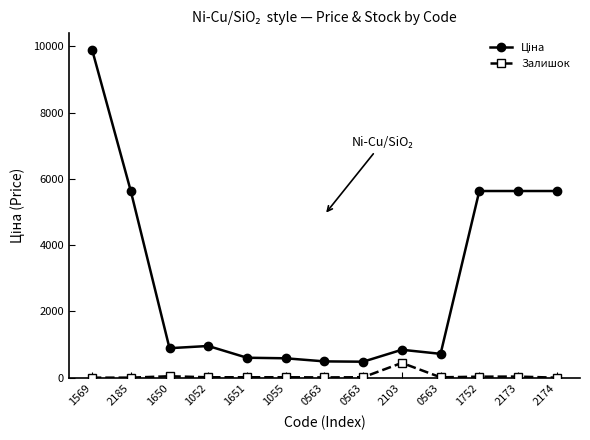

What is the label of the 12th point from the left?

2173